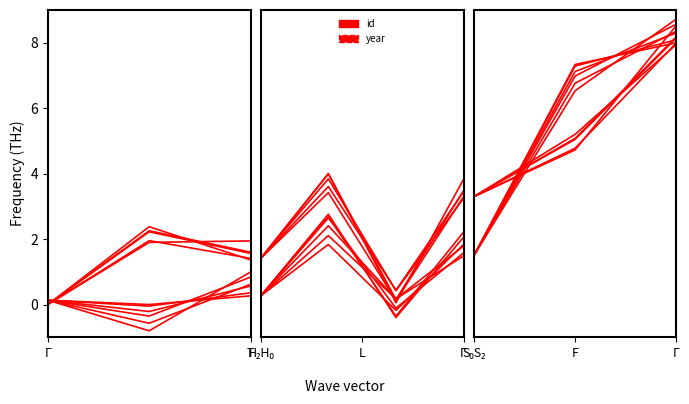

Which has a higher value, T or 2?

2